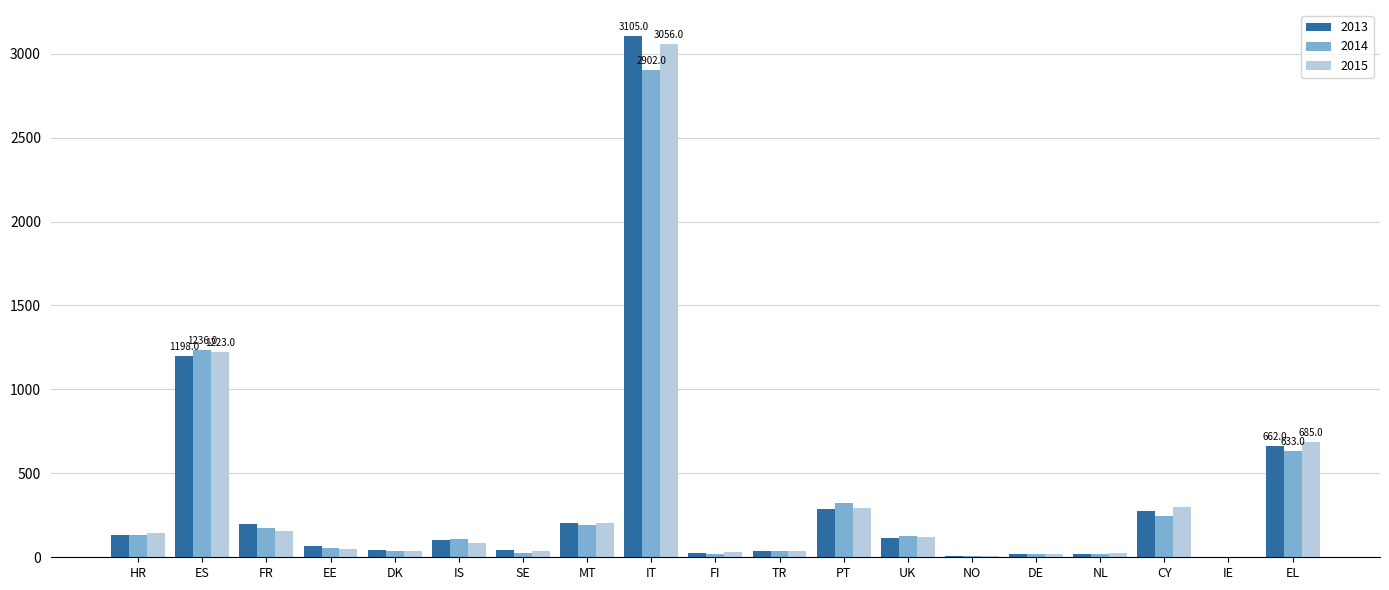

At which label is 2014 closest to 1451?

ES